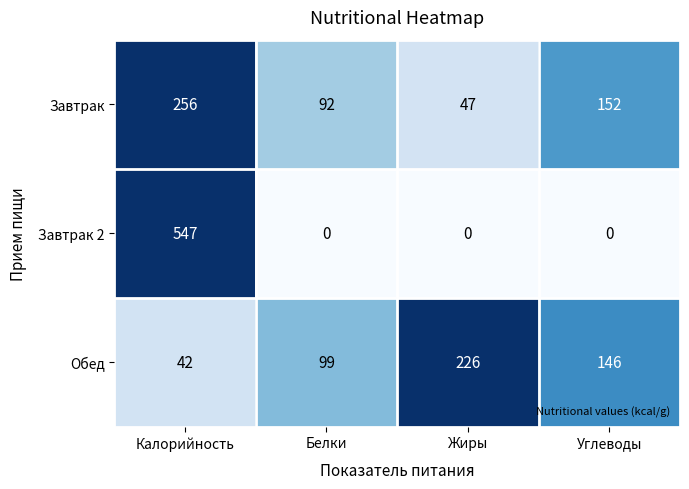

List the labels in order of Обед value, smallest first.

Калорийность, Белки, Углеводы, Жиры